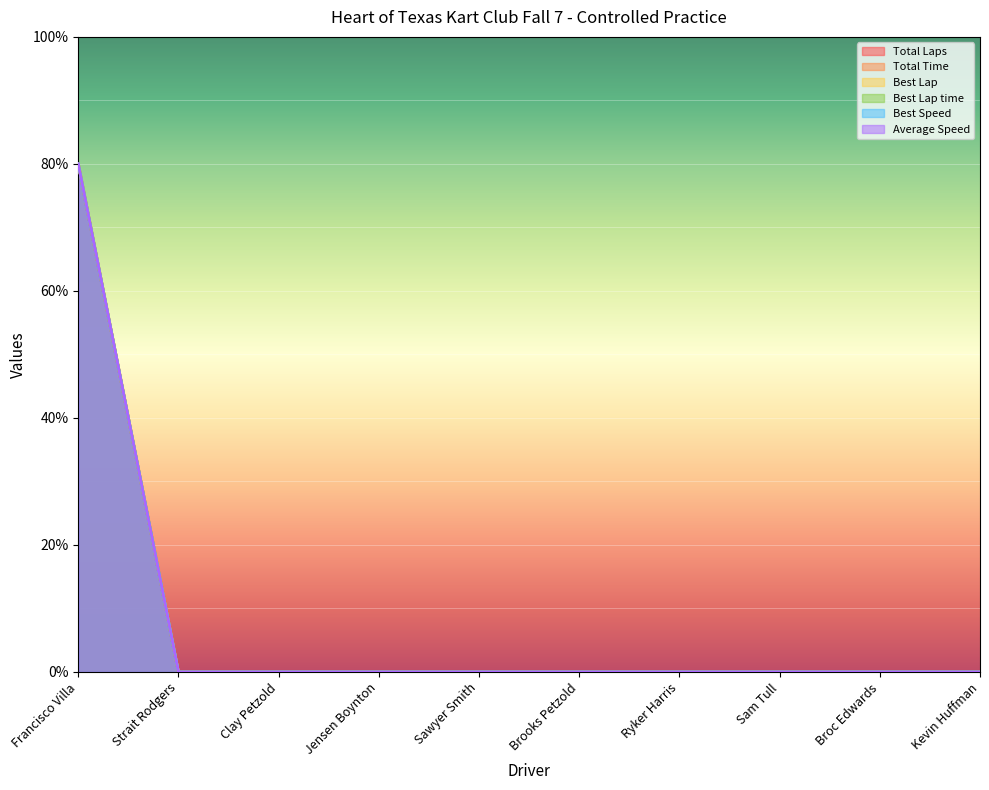

At which category is the sum across all series the highest?

Francisco Villa